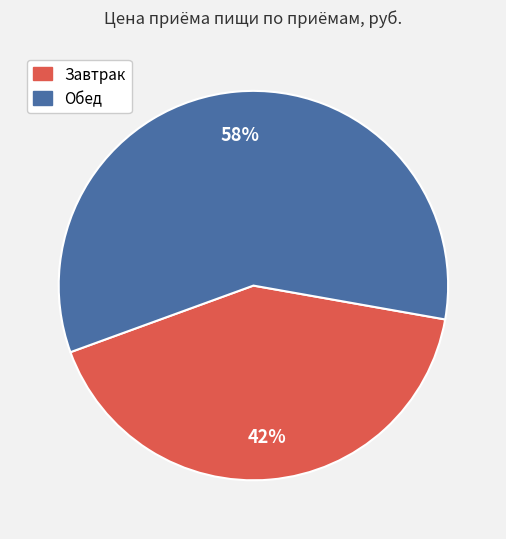

To the nearest percent, what percentage of the pie is Обед?

58%